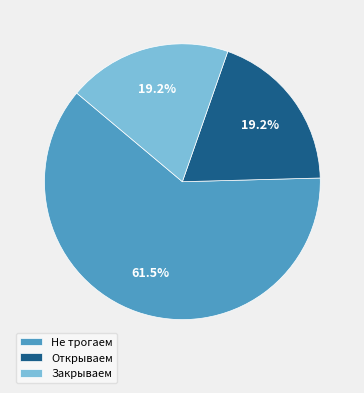

Is it true that Закрываем is 10% of the pie?

False